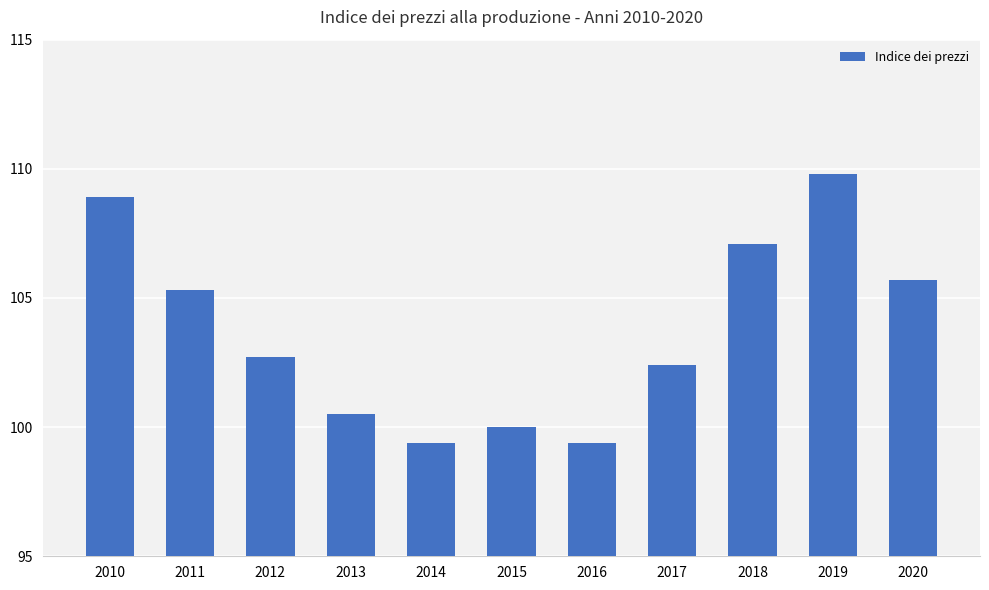

At which label does the data first exceed 102?

2010